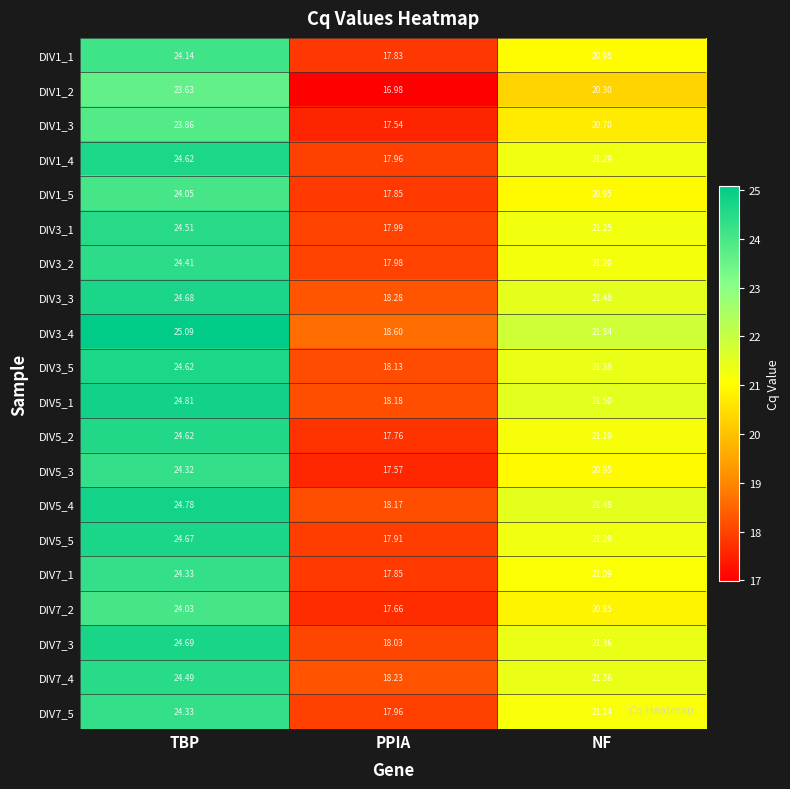

What is the greatest value displayed?

25.1